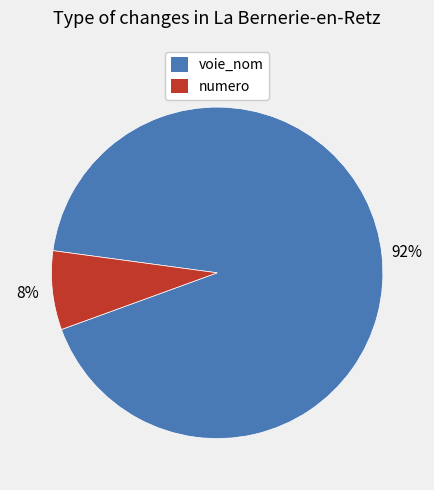

True or false: voie_nom accounts for 92% of the total.

True